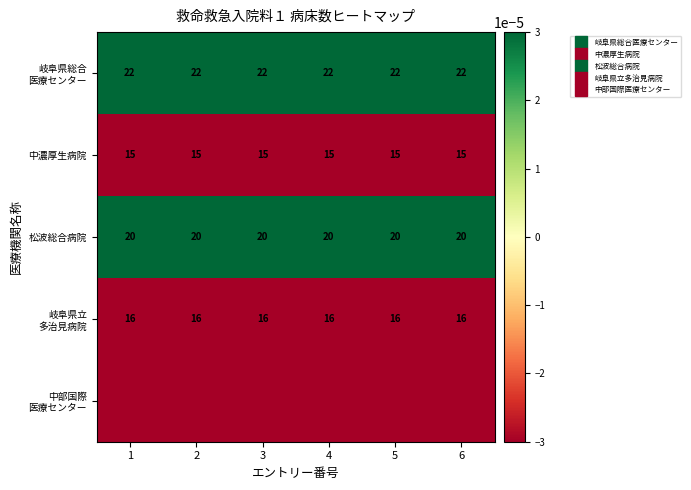

The 中部国際 医療センター series shows -0.0 at 6. True or false?

True